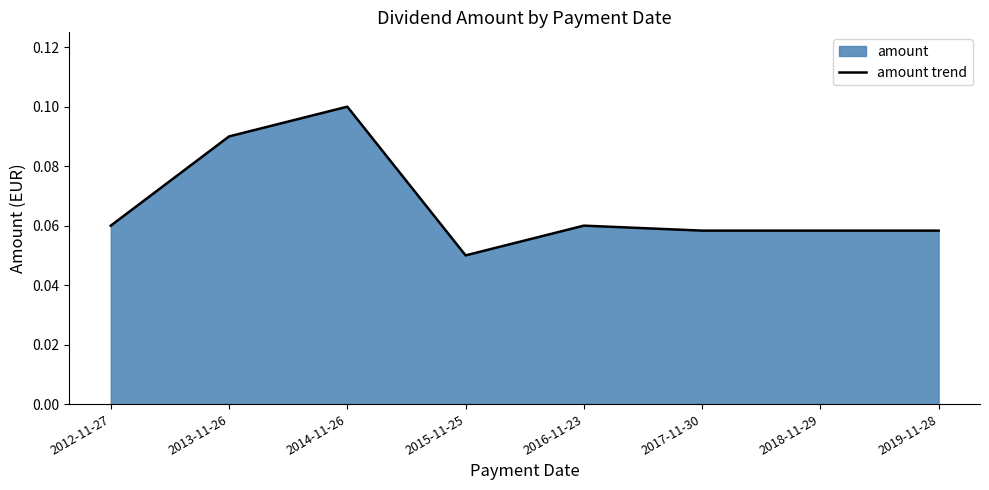

Reading left to right, list all the values displayed in this chart.

2012-11-27=0.1	2013-11-26=0.1	2014-11-26=0.1	2015-11-25=0.1	2016-11-23=0.1	2017-11-30=0.1	2018-11-29=0.1	2019-11-28=0.1